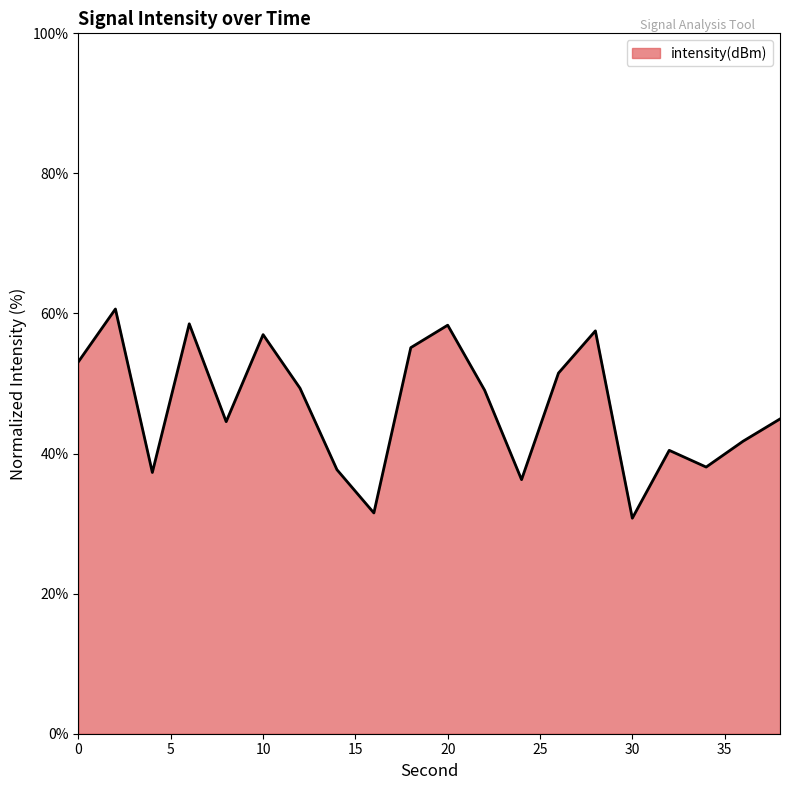

What is the greatest value displayed?

60.6